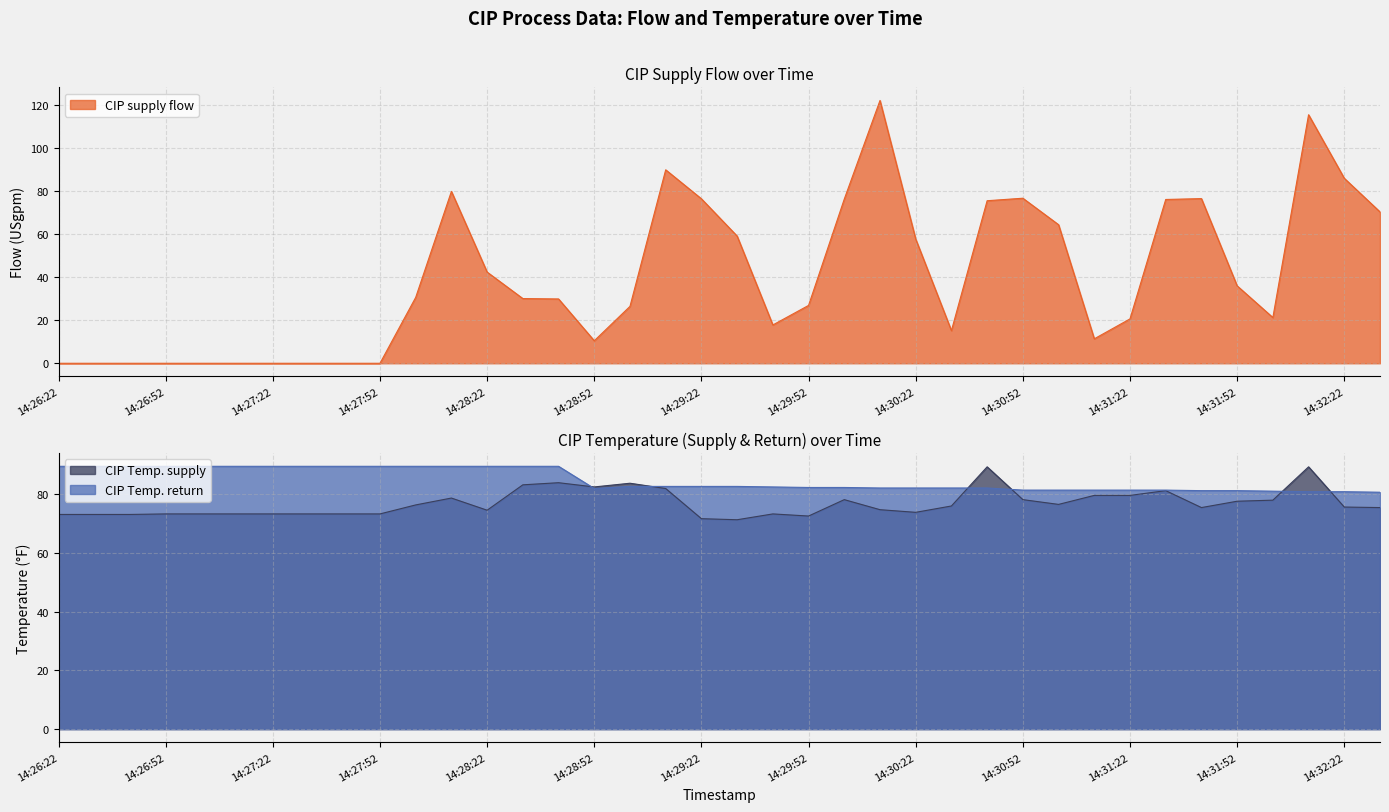

What are all the series names shown in the legend?

CIP supply flow, CIP Temp. supply, CIP Temp. return